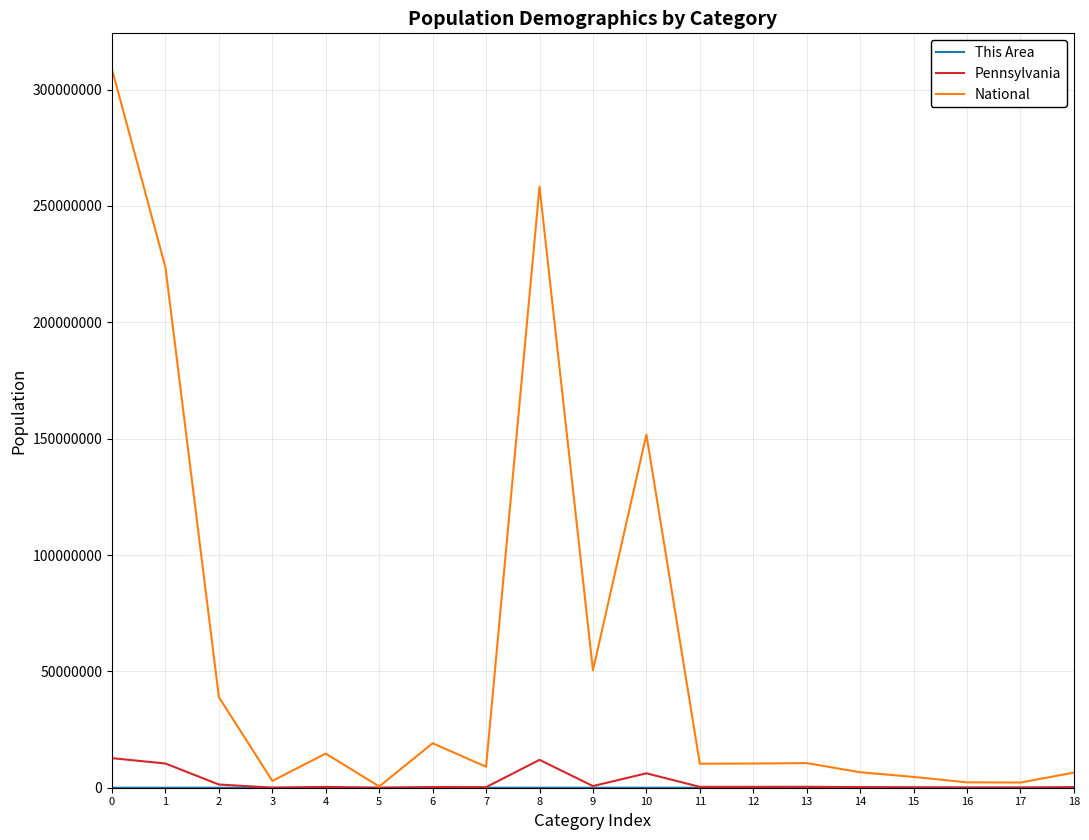

Where is the first local maximum for National?

4